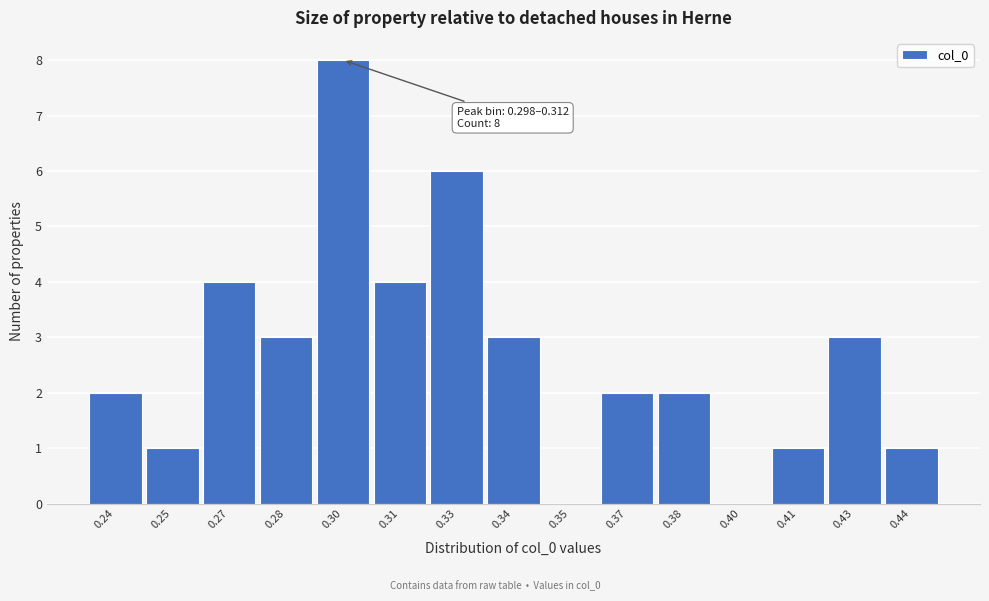

Reading right to left, transcribe all the data shown in this chart.

0.44=1	0.43=3	0.41=1	0.40=0	0.38=2	0.37=2	0.35=0	0.34=3	0.33=6	0.31=4	0.30=8	0.28=3	0.27=4	0.25=1	0.24=2